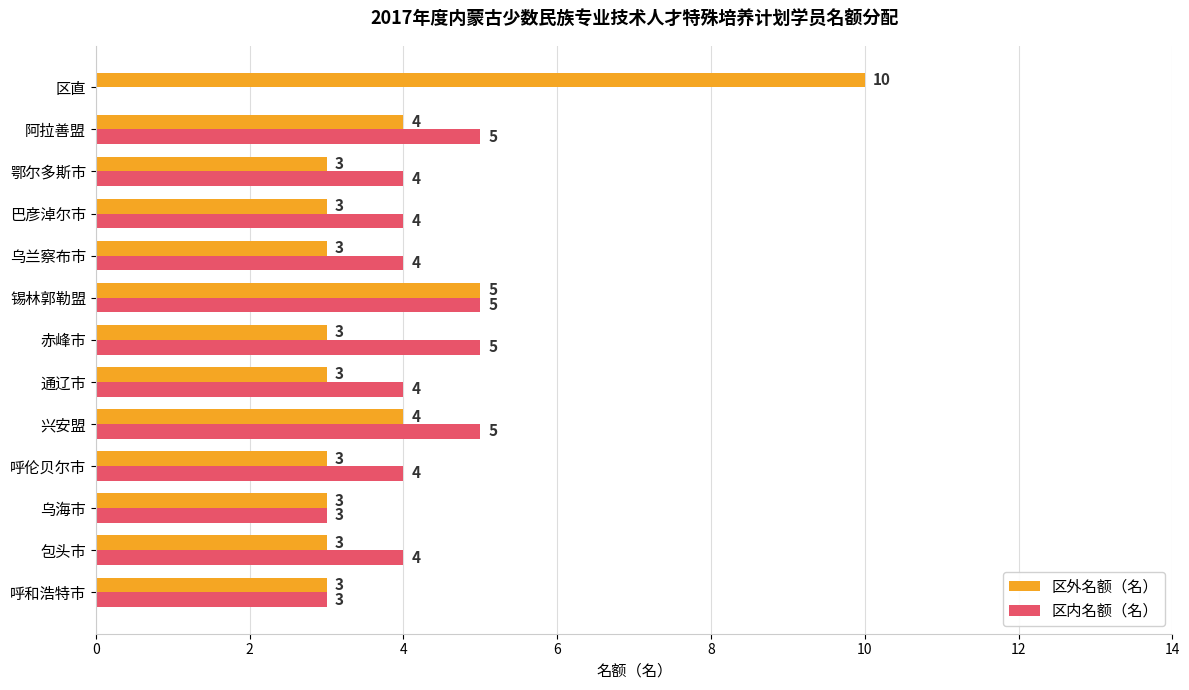

Which label corresponds to the largest value in the chart?

区直